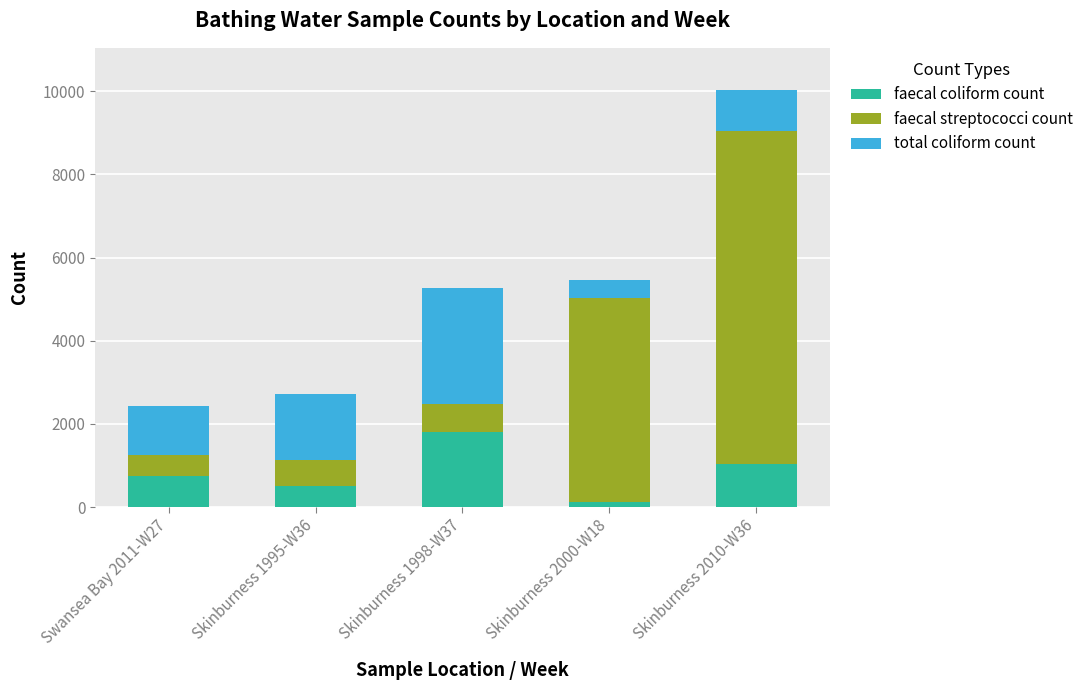

How many bars are there in total?

5